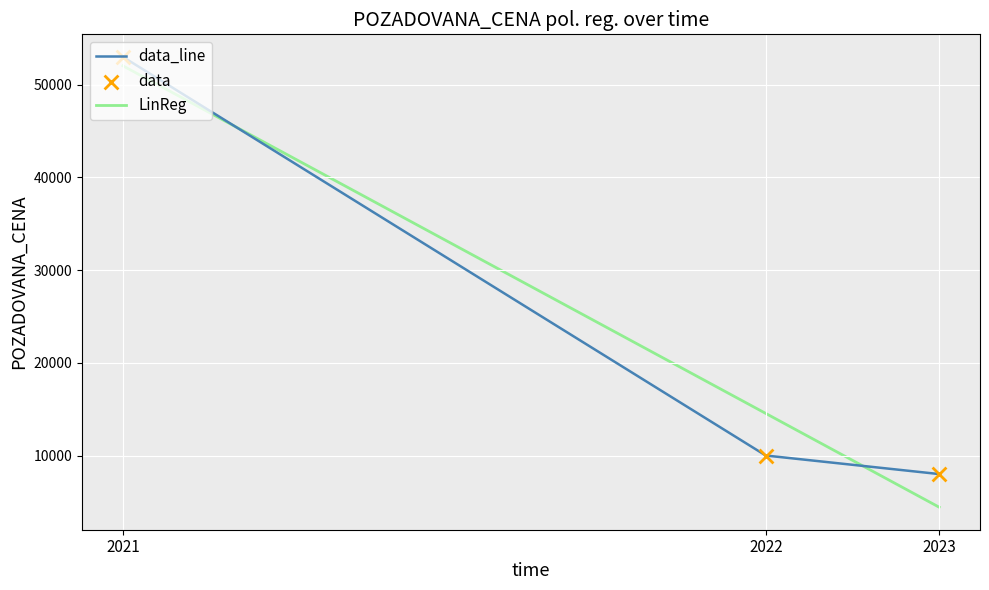

True or false: data_line has a value of 11707 at 2023.

False